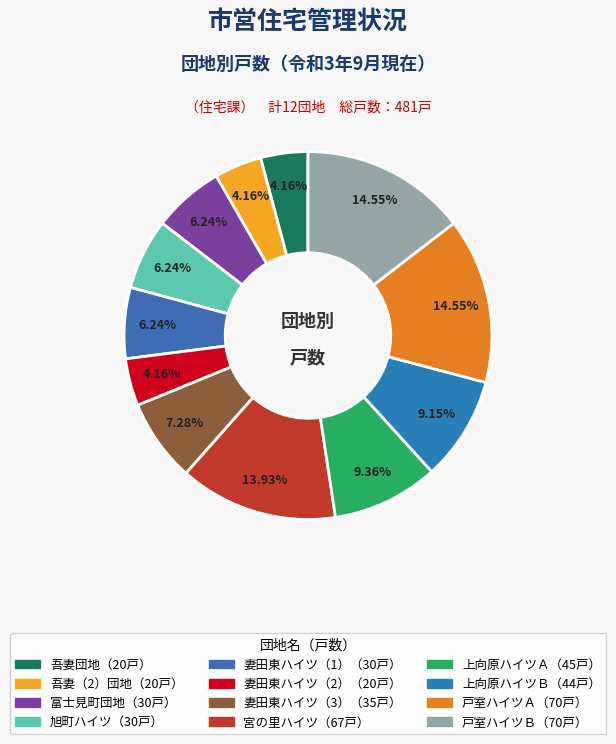

Count the number of slices in the pie.

12